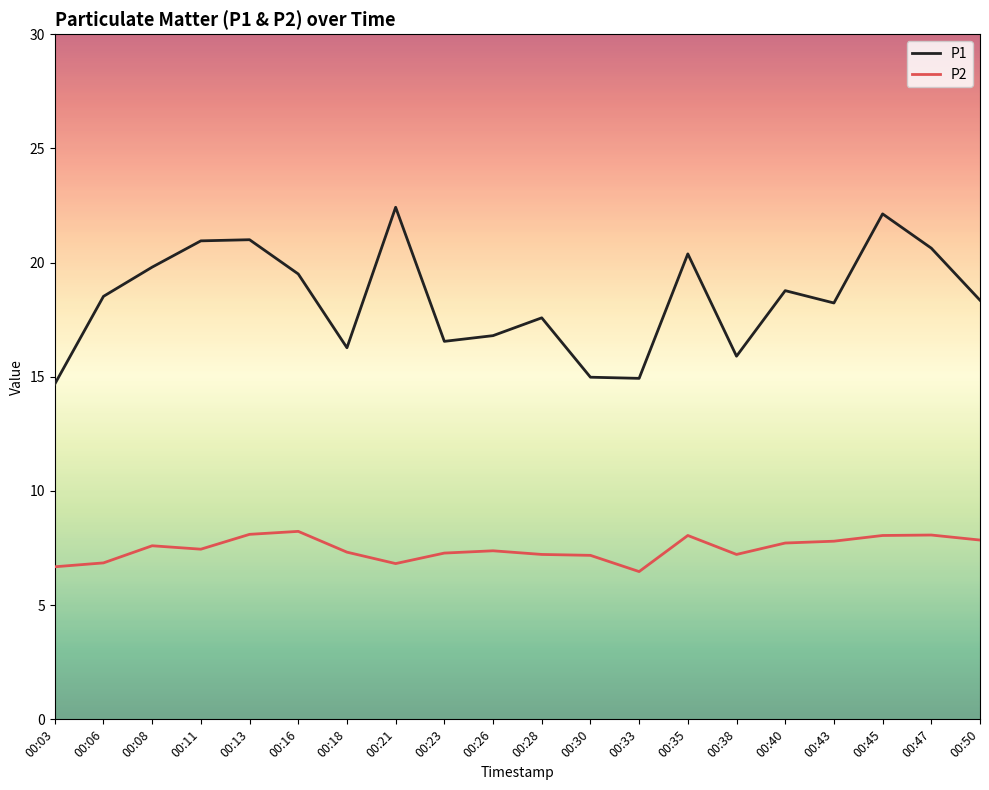

Is it true that P2 equals 10.4 at 00:03?

False